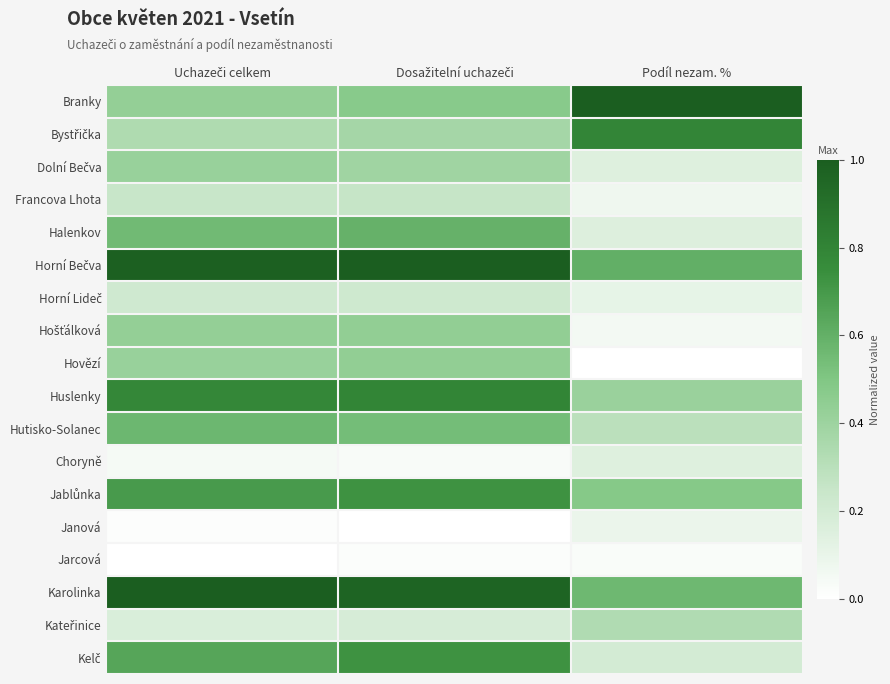

Rank the series by their maximum value, from lowest to highest.

Jarcová, Janová, Choryně, Horní Lideč, Francova Lhota, Kateřinice, Dolní Bečva, Hošťálková, Hovězí, Hutisko-Solanec, Halenkov, Jablůnka, Kelč, Bystřička, Huslenky, Branky, Horní Bečva, Karolinka